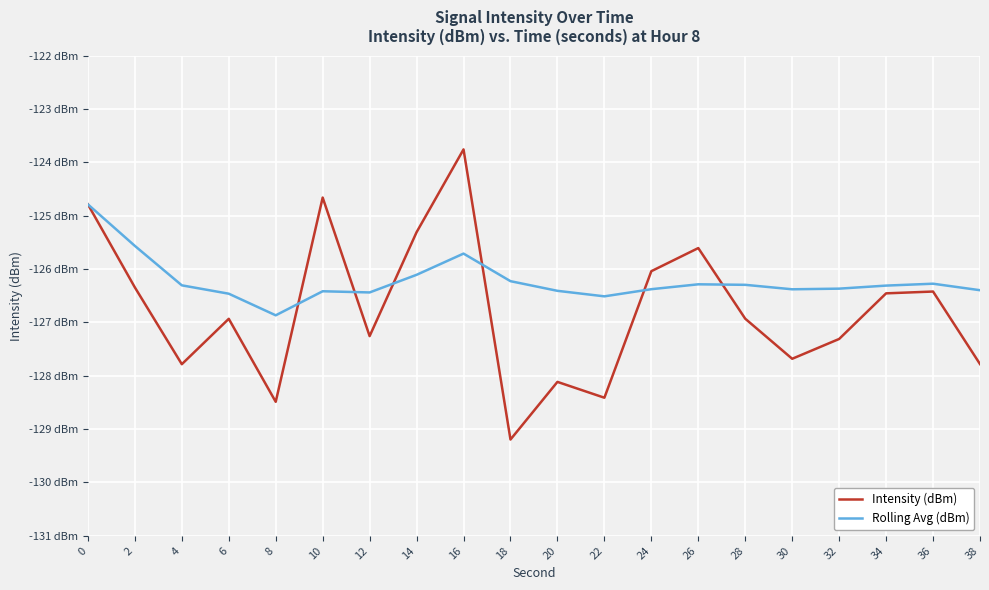

Does the chart have visible grid lines?

Yes